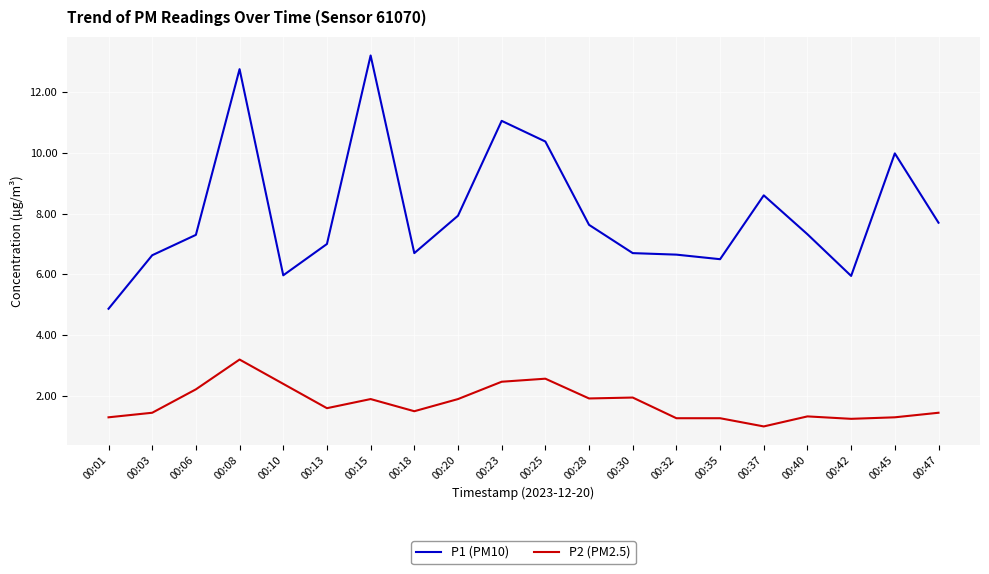

The P2 (PM2.5) series shows 1.6 at 00:13. True or false?

True